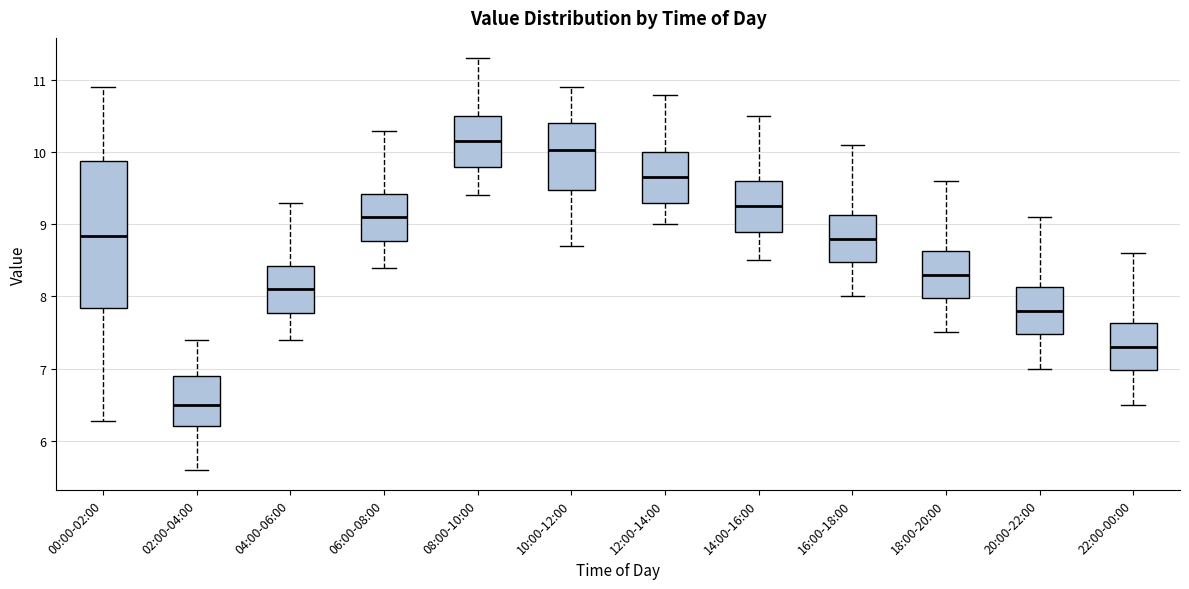

Reading left to right, read every box against the y-axis: the position of its median line, the range the box covers, and the ends of its whiskers. The values are not printed on the chart, so give them approximately, as read against the axis.

00:00-02:00: median 8.8, box 7.8 to 9.9, whiskers 6.3 to 10.9
02:00-04:00: median 6.5, box 6.2 to 6.9, whiskers 5.6 to 7.4
04:00-06:00: median 8.1, box 7.8 to 8.4, whiskers 7.4 to 9.3
06:00-08:00: median 9.1, box 8.8 to 9.4, whiskers 8.4 to 10.3
08:00-10:00: median 10.2, box 9.8 to 10.5, whiskers 9.4 to 11.3
10:00-12:00: median 10.0, box 9.5 to 10.4, whiskers 8.7 to 10.9
12:00-14:00: median 9.7, box 9.3 to 10.0, whiskers 9.0 to 10.8
14:00-16:00: median 9.3, box 8.9 to 9.6, whiskers 8.5 to 10.5
16:00-18:00: median 8.8, box 8.5 to 9.1, whiskers 8.0 to 10.1
18:00-20:00: median 8.3, box 8.0 to 8.6, whiskers 7.5 to 9.6
20:00-22:00: median 7.8, box 7.5 to 8.1, whiskers 7.0 to 9.1
22:00-00:00: median 7.3, box 7.0 to 7.6, whiskers 6.5 to 8.6